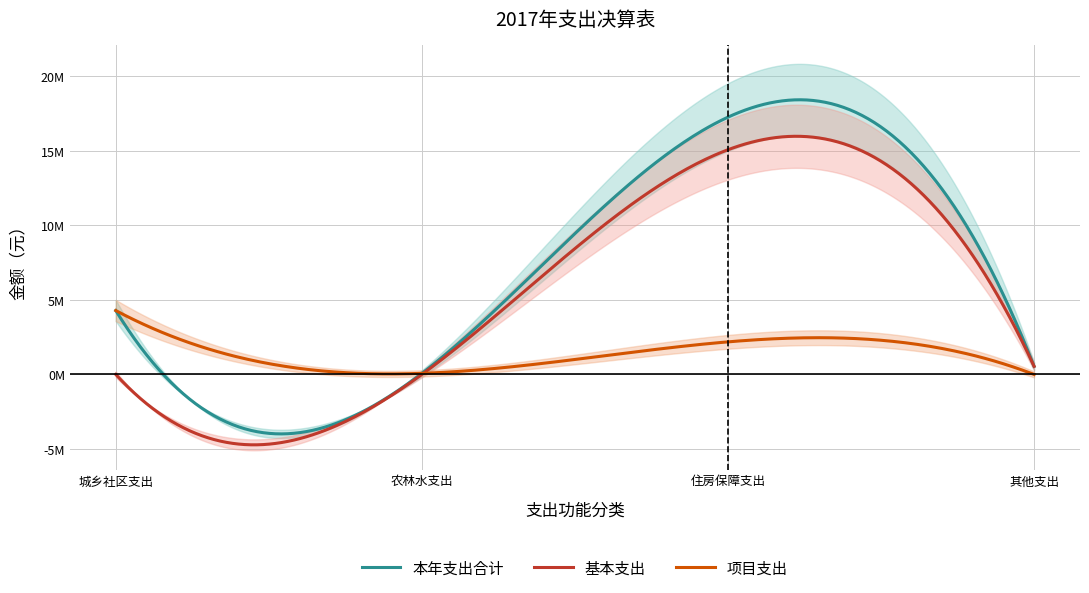

At how many categories does at least one series exceed 2201467?

2